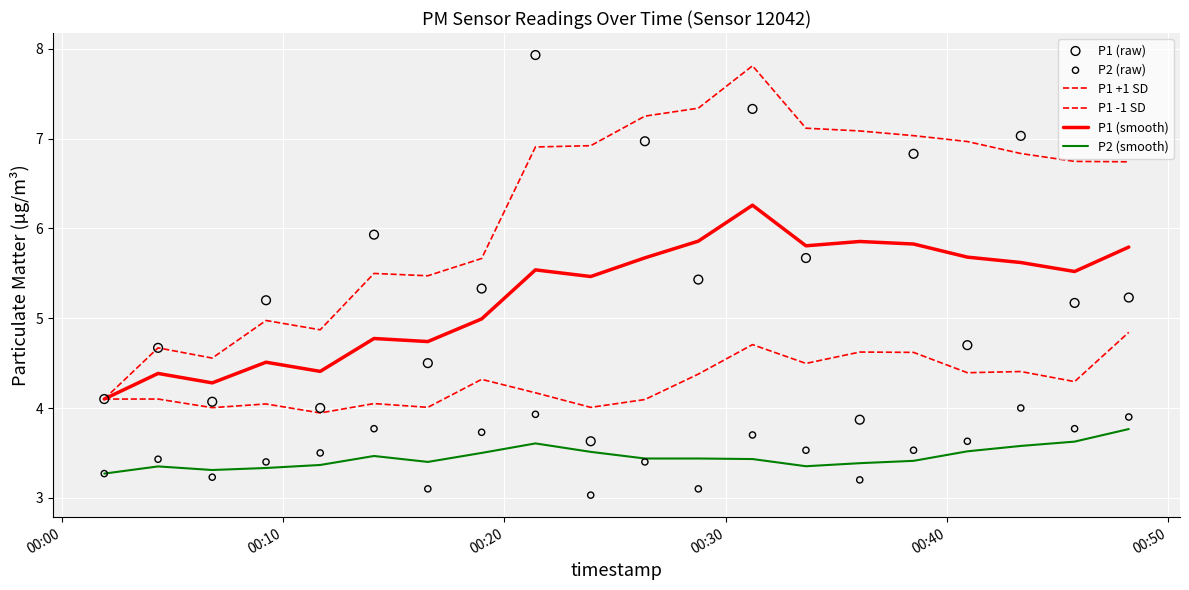

Which series has the largest Y range (max minus min)?

P1 (raw)